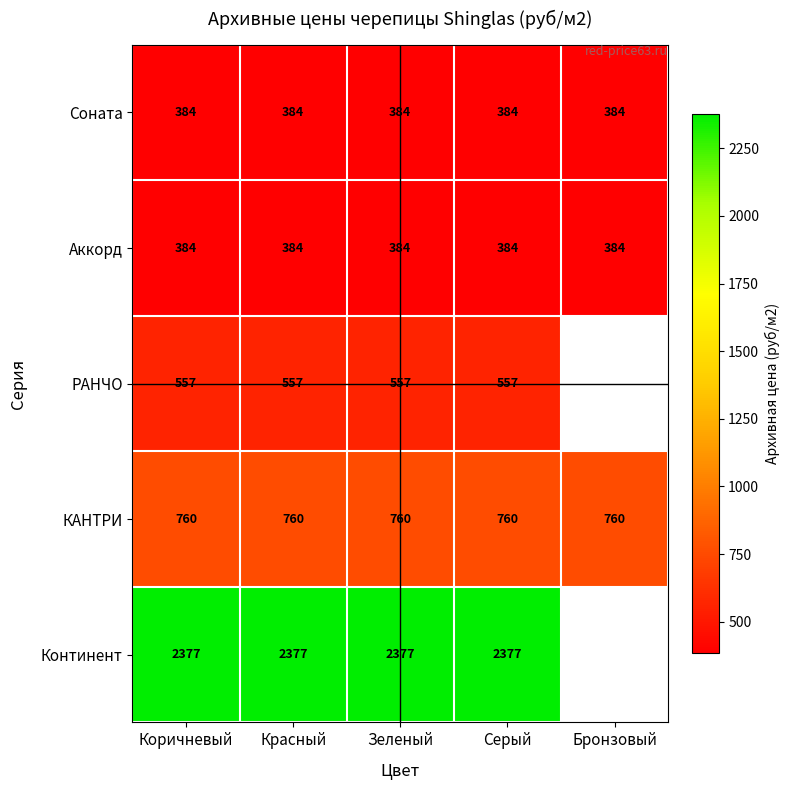

What is the minimum value for Соната?

384